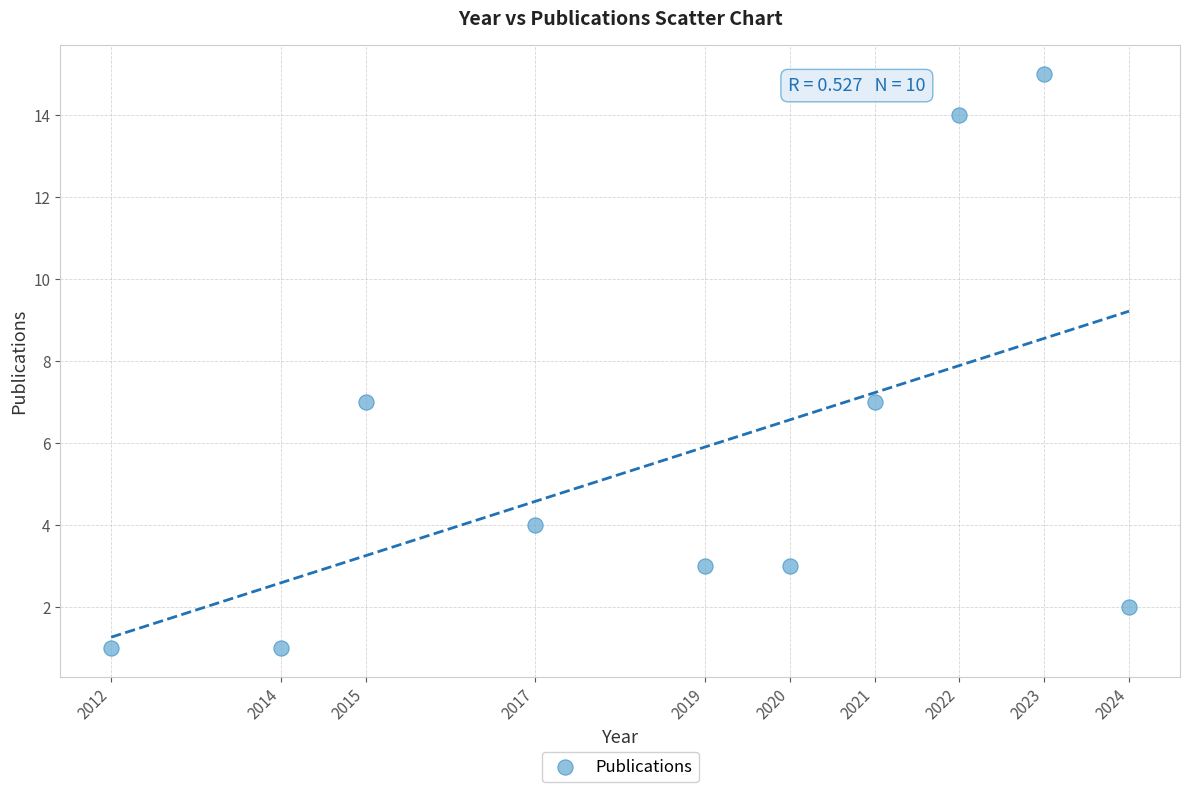

What is the range of X values (max minus min)?

12